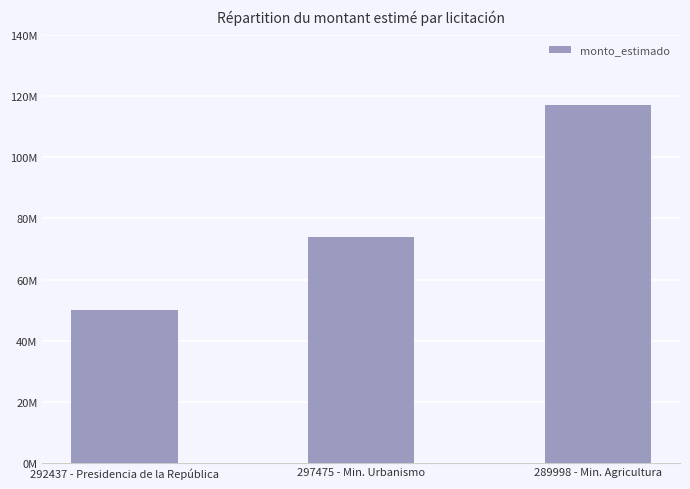

Rank the categories by value from highest to lowest.

289998 - Min. Agricultura, 297475 - Min. Urbanismo, 292437 - Presidencia de la República